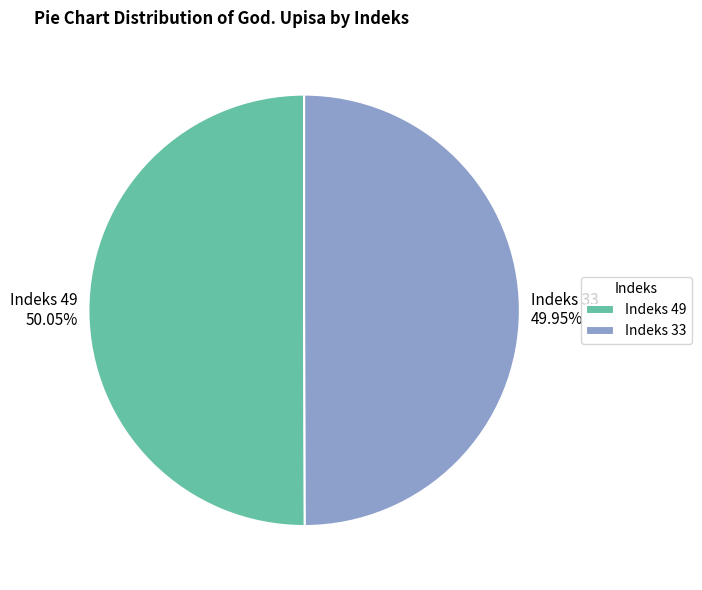

What is the ratio of the value at Indeks 33 49.95% to the value at Indeks 49 50.05%?

1.0